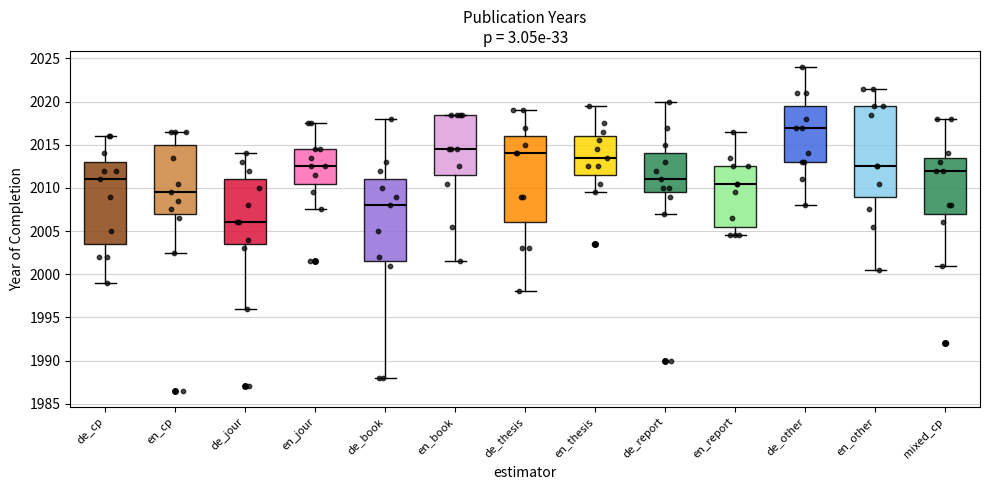

Which box's median line is the highest?

de_other